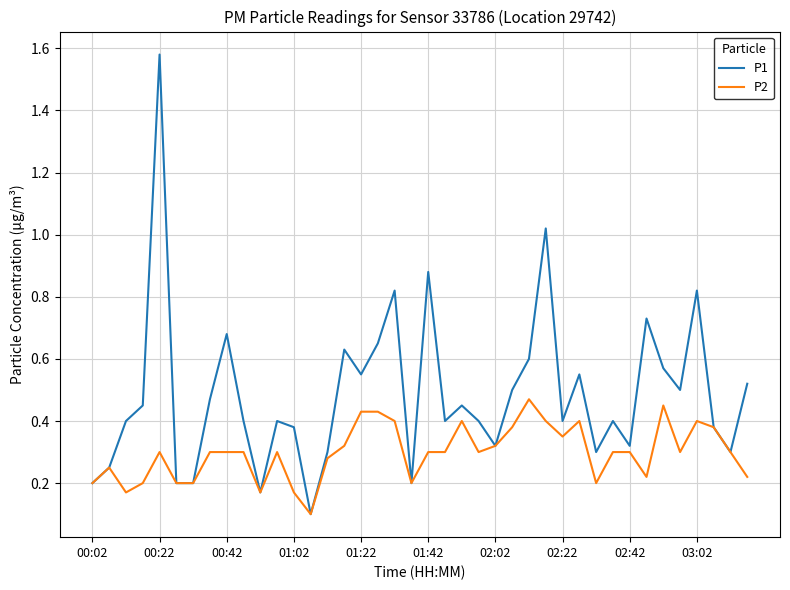

List the series in order of their peak value, highest first.

P1, P2